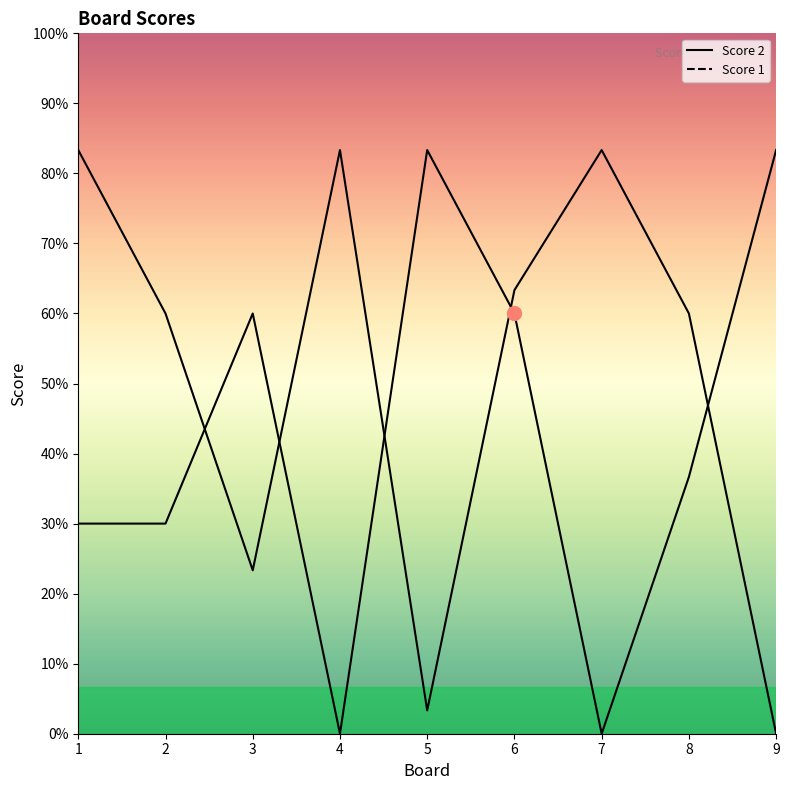

How many times do Score 1 and Score 2 cross each other?

5